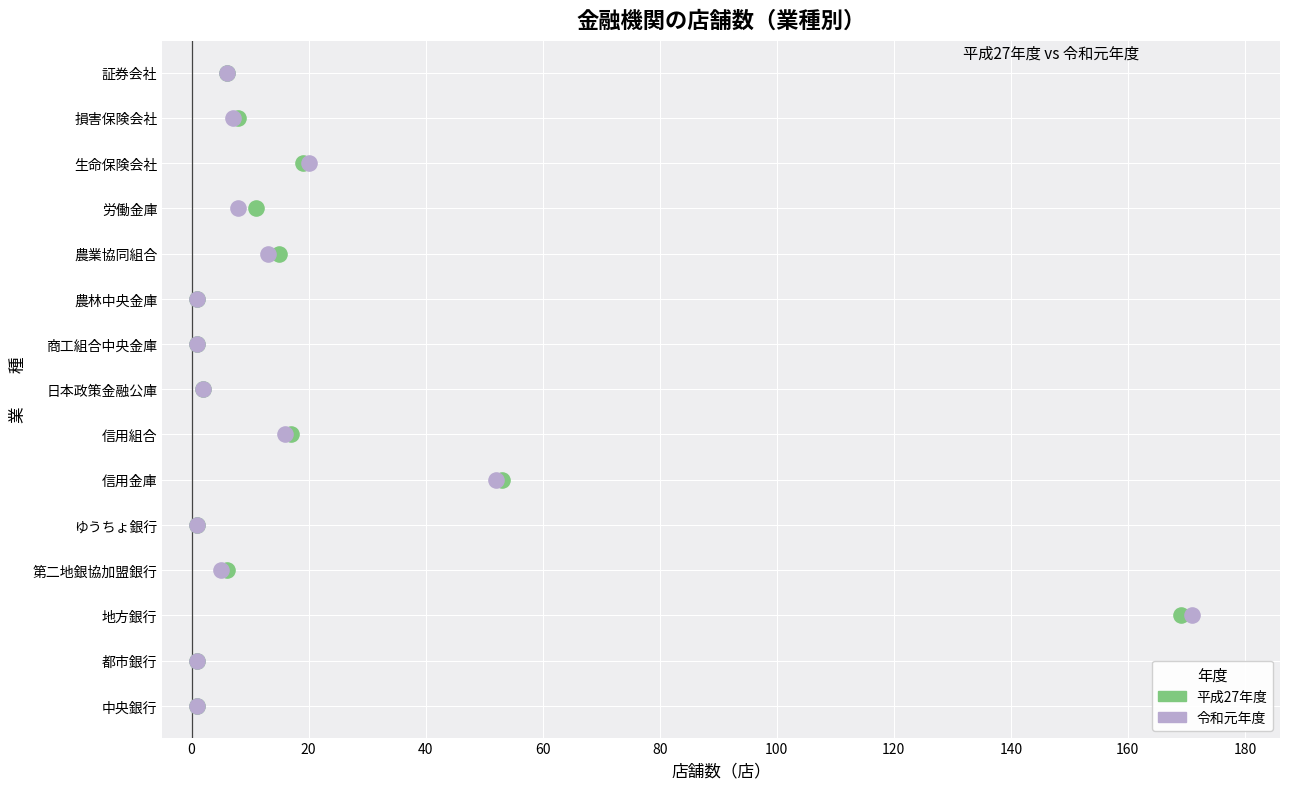

What are all the series names shown in the legend?

平成27年度, 令和元年度